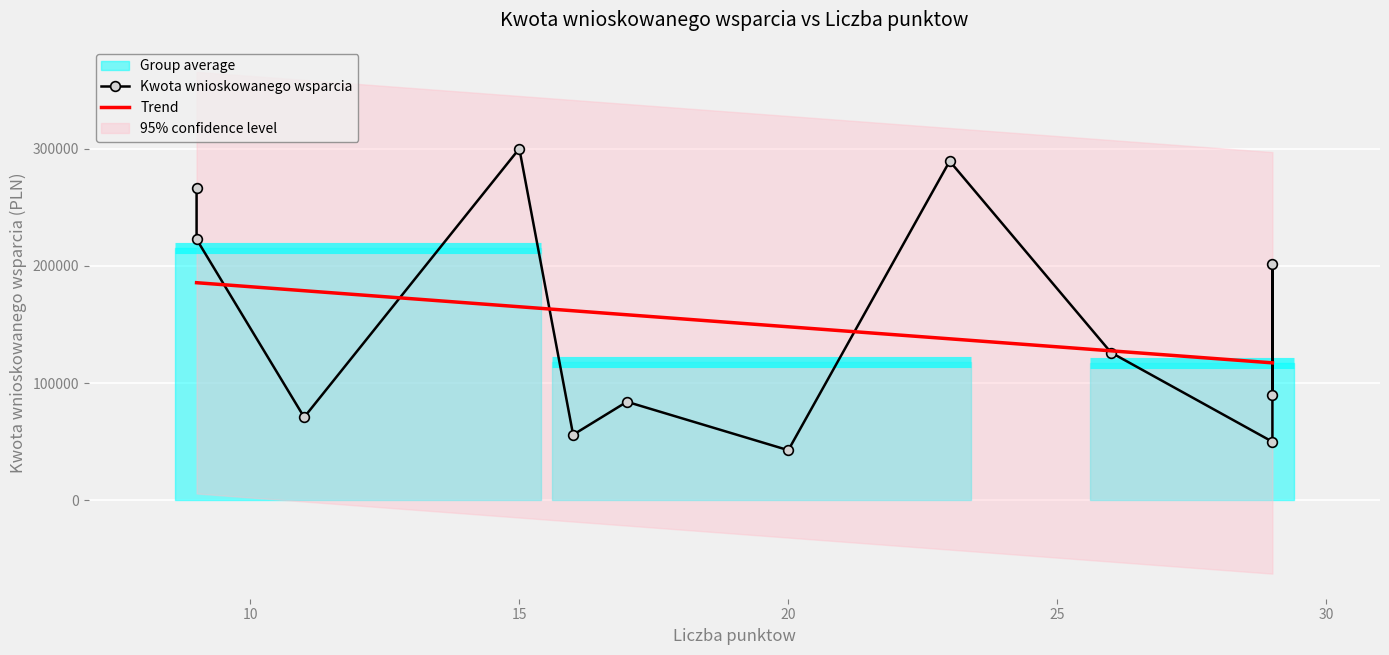

What is the lowest value of the Trend series?

117288.6